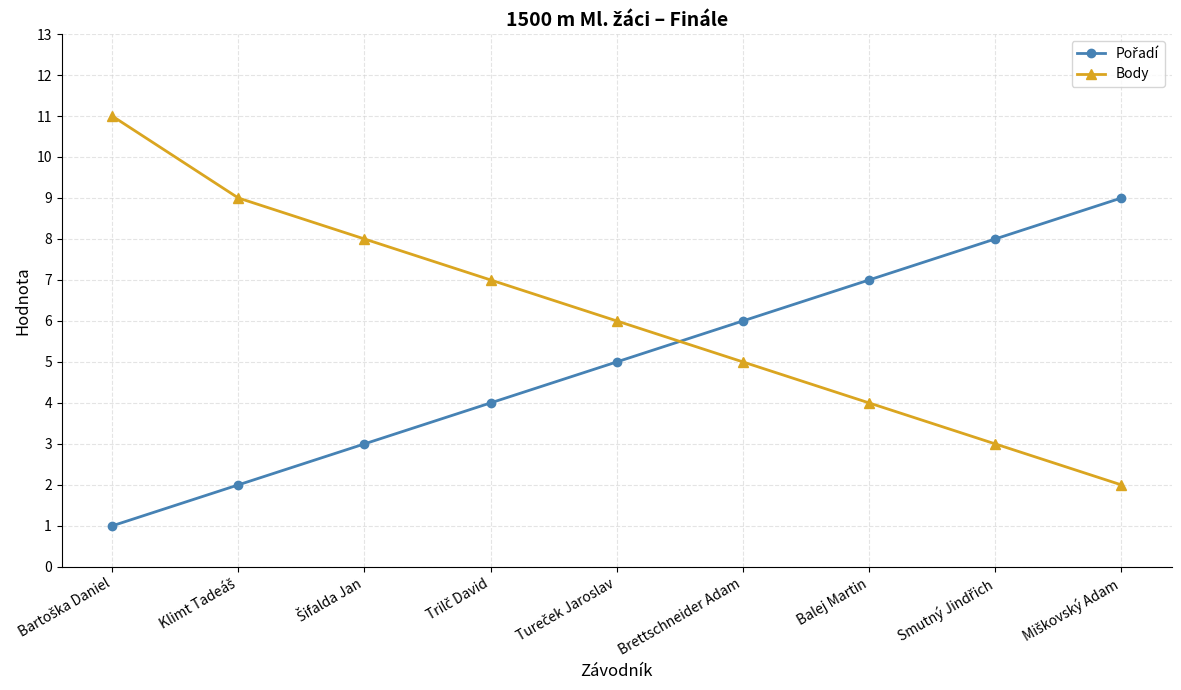

What is the label of the 3rd point from the right?

Balej Martin